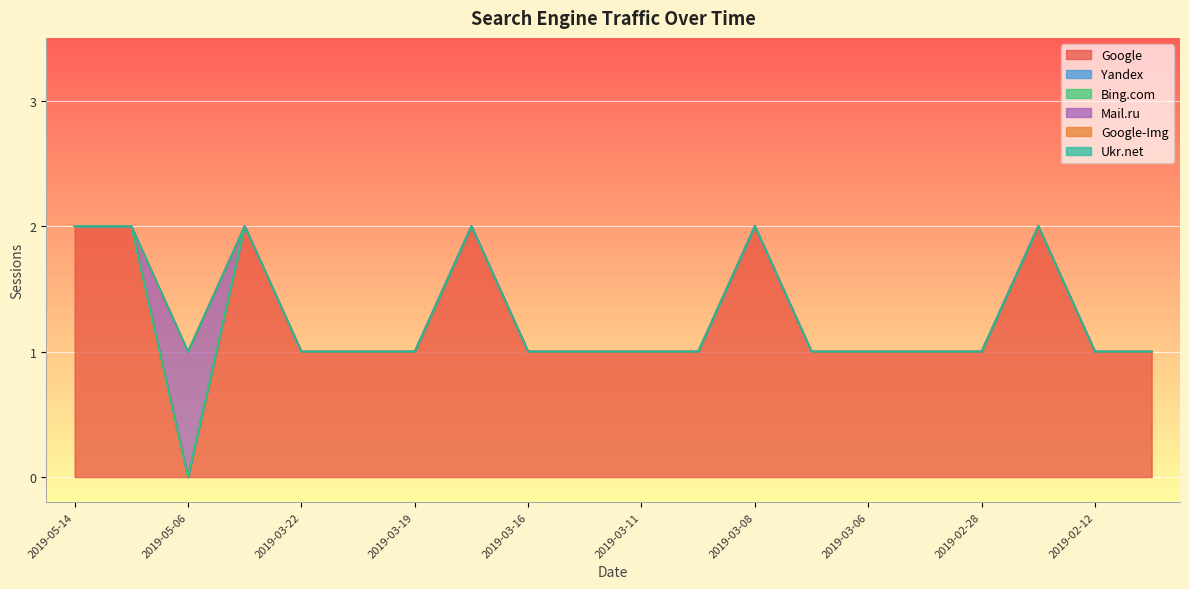

True or false: Google has a value of 2 at 2019-02-11.

False